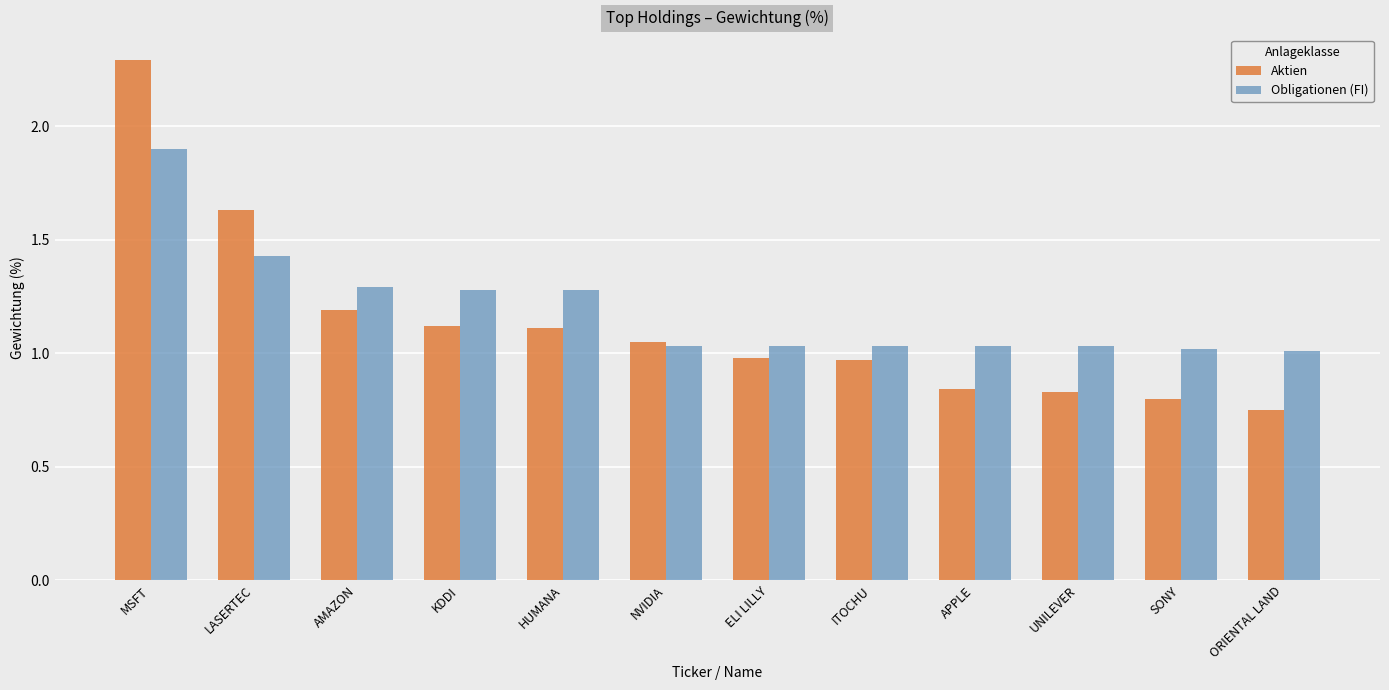

What is the label of the 6th bar from the right?

ELI LILLY